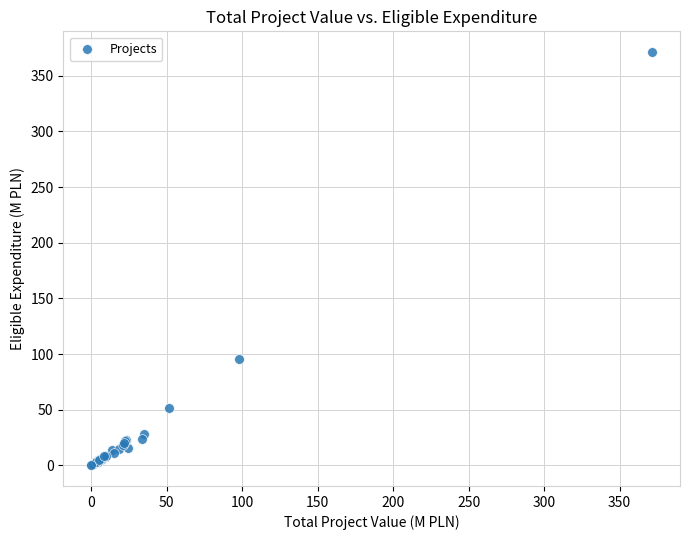

What Y value in the scatter plot is closest to 185?

95.7